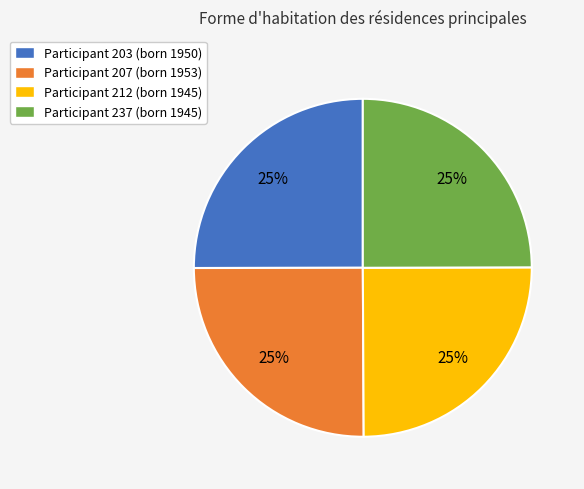

Count the number of slices in the pie.

4